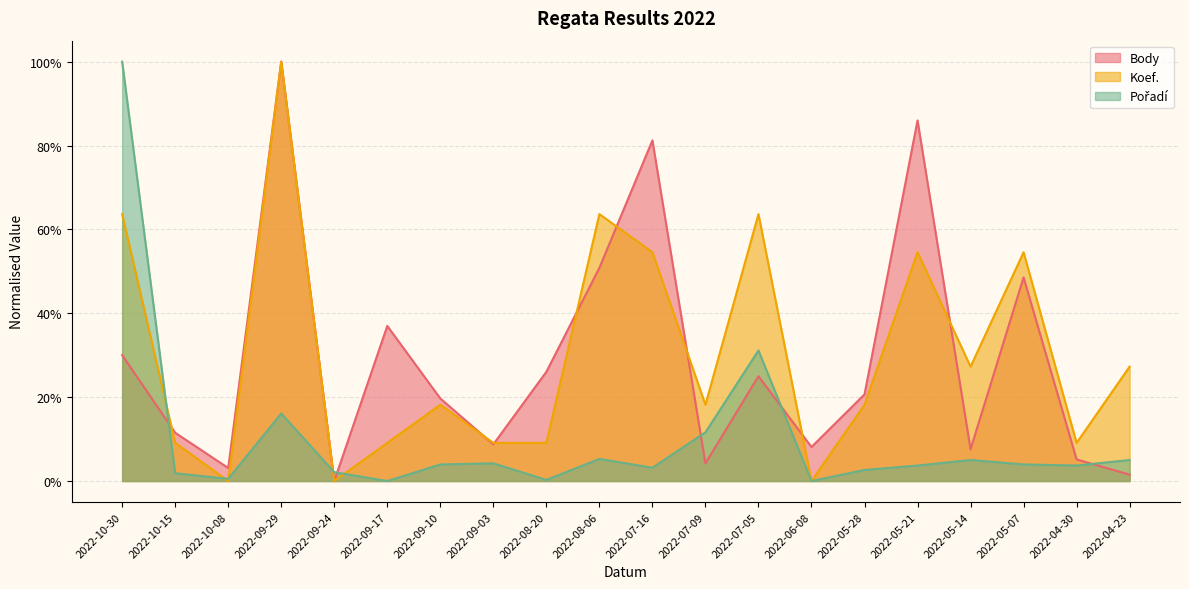

What value does the Body series have at 2022-09-03?

0.1